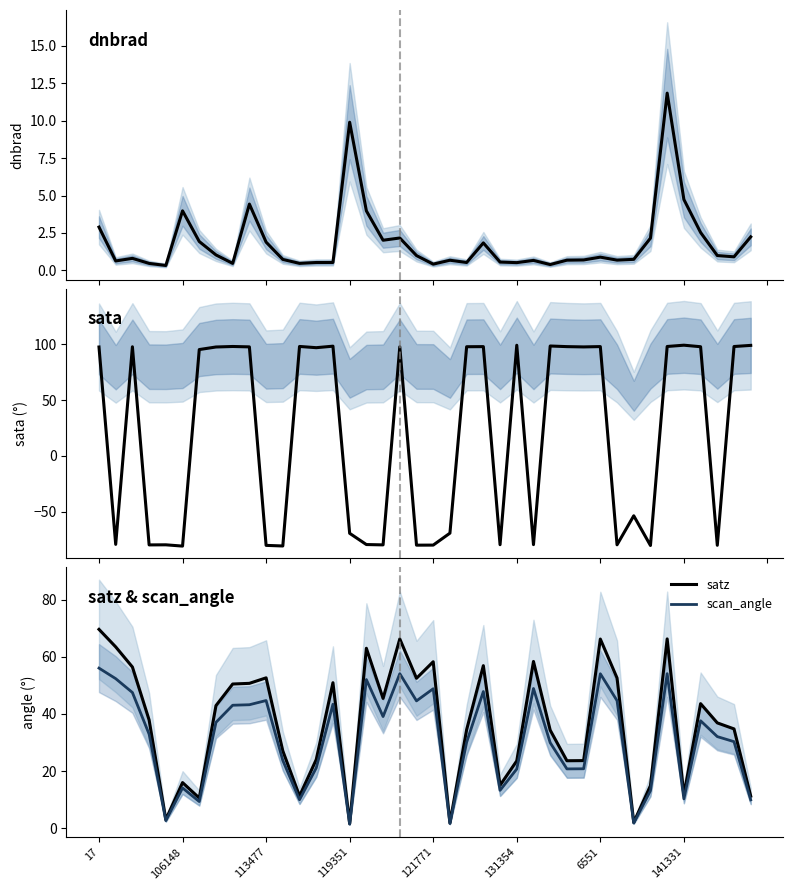

True or false: sata and dnbrad cross at least once.

True